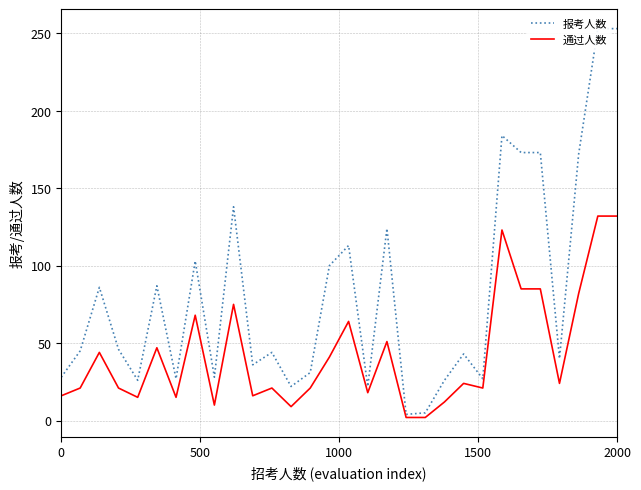

What is the maximum value for 通过人数?

132